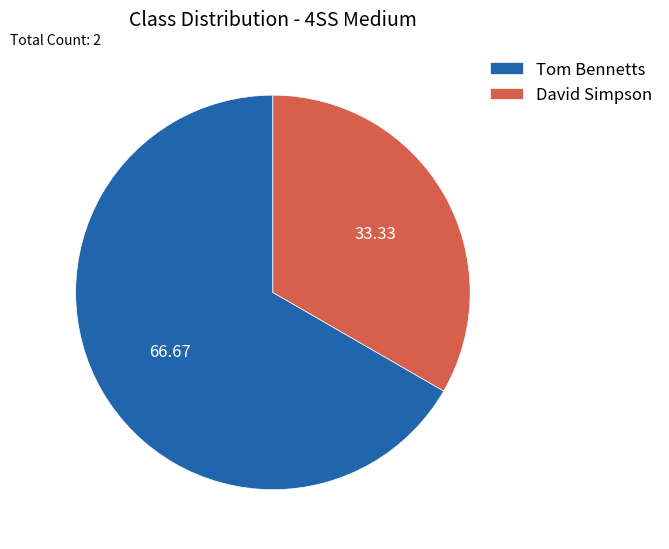

Count the number of slices in the pie.

2